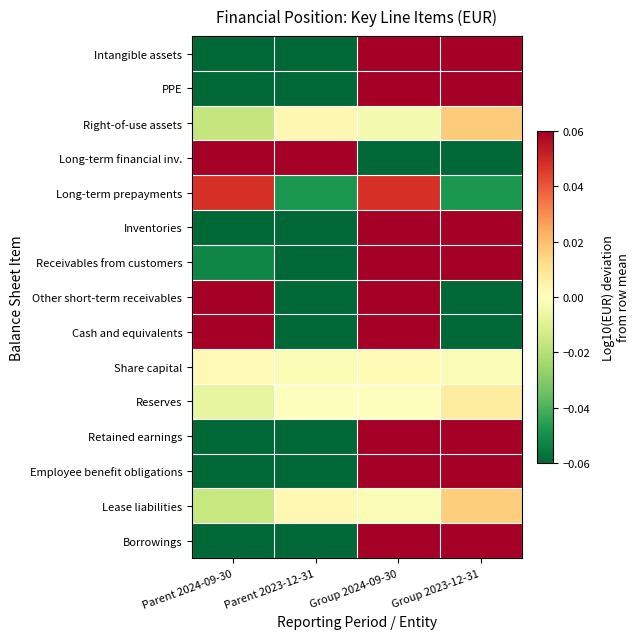

Reading left to right, extract all data points from this chart.

Intangible assets: Parent 2024-09-30=-0.3	Parent 2023-12-31=-0.5	Group 2024-09-30=0.4	Group 2023-12-31=0.4
PPE: Parent 2024-09-30=-0.1	Parent 2023-12-31=-0.1	Group 2024-09-30=0.1	Group 2023-12-31=0.1
Right-of-use assets: Parent 2024-09-30=-0.0	Parent 2023-12-31=0.0	Group 2024-09-30=-0.0	Group 2023-12-31=0.0
Long-term financial inv.: Parent 2024-09-30=1.7	Parent 2023-12-31=1.7	Group 2024-09-30=-1.6	Group 2023-12-31=-1.7
Long-term prepayments: Parent 2024-09-30=0.0	Parent 2023-12-31=-0.0	Group 2024-09-30=0.0	Group 2023-12-31=-0.0
Inventories: Parent 2024-09-30=-0.6	Parent 2023-12-31=-0.6	Group 2024-09-30=0.6	Group 2023-12-31=0.5
Receivables from customers: Parent 2024-09-30=-0.1	Parent 2023-12-31=-0.1	Group 2024-09-30=0.1	Group 2023-12-31=0.1
Other short-term receivables: Parent 2024-09-30=0.2	Parent 2023-12-31=-0.2	Group 2024-09-30=0.2	Group 2023-12-31=-0.2
Cash and equivalents: Parent 2024-09-30=0.1	Parent 2023-12-31=-0.2	Group 2024-09-30=0.2	Group 2023-12-31=-0.1
Share capital: Parent 2024-09-30=0.0	Parent 2023-12-31=-0.0	Group 2024-09-30=0.0	Group 2023-12-31=-0.0
Reserves: Parent 2024-09-30=-0.0	Parent 2023-12-31=-0.0	Group 2024-09-30=0.0	Group 2023-12-31=0.0
Retained earnings: Parent 2024-09-30=-0.3	Parent 2023-12-31=-0.3	Group 2024-09-30=0.4	Group 2023-12-31=0.3
Employee benefit obligations: Parent 2024-09-30=-0.1	Parent 2023-12-31=-0.1	Group 2024-09-30=0.1	Group 2023-12-31=0.1
Lease liabilities: Parent 2024-09-30=-0.0	Parent 2023-12-31=0.0	Group 2024-09-30=-0.0	Group 2023-12-31=0.0
Borrowings: Parent 2024-09-30=-0.1	Parent 2023-12-31=-0.1	Group 2024-09-30=0.1	Group 2023-12-31=0.1